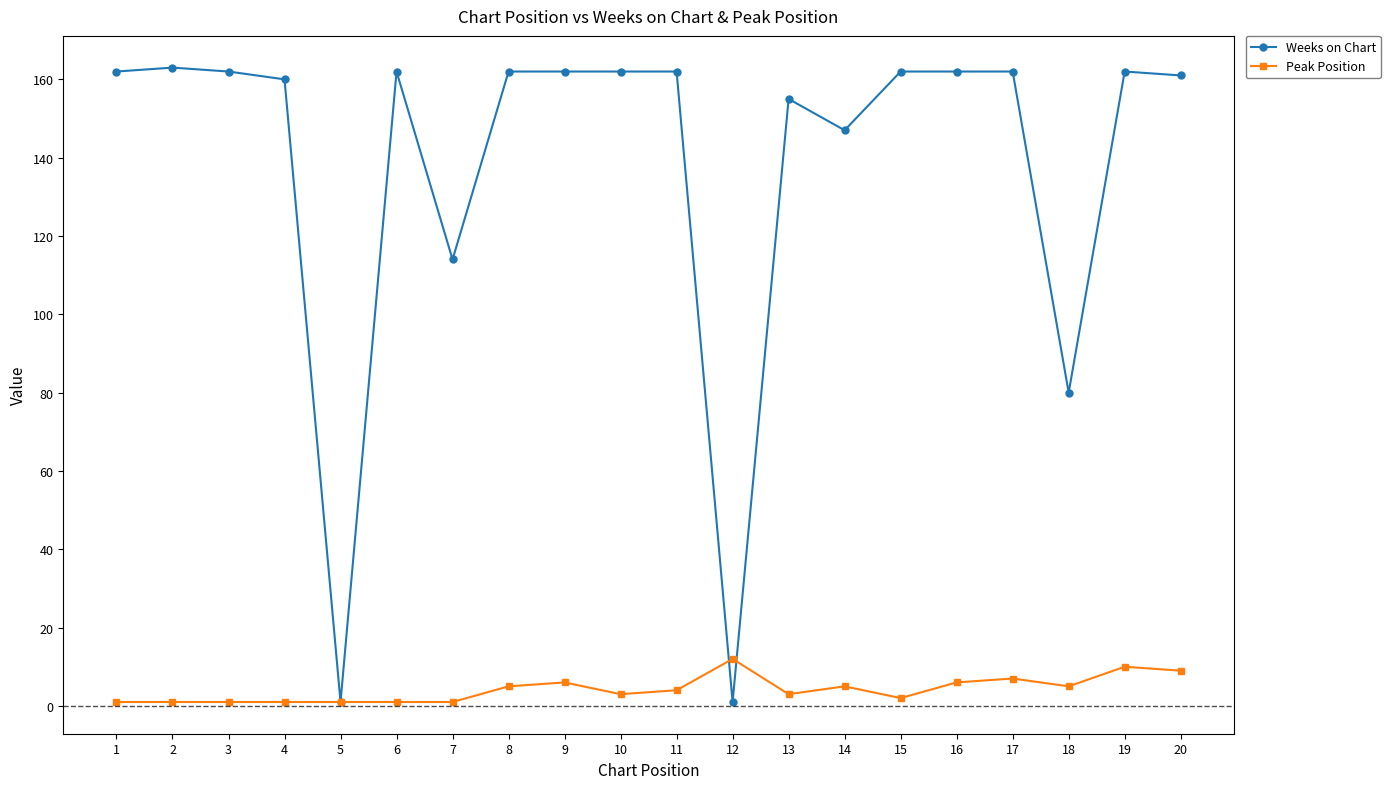

Rank the series by their maximum value, from lowest to highest.

Peak Position, Weeks on Chart